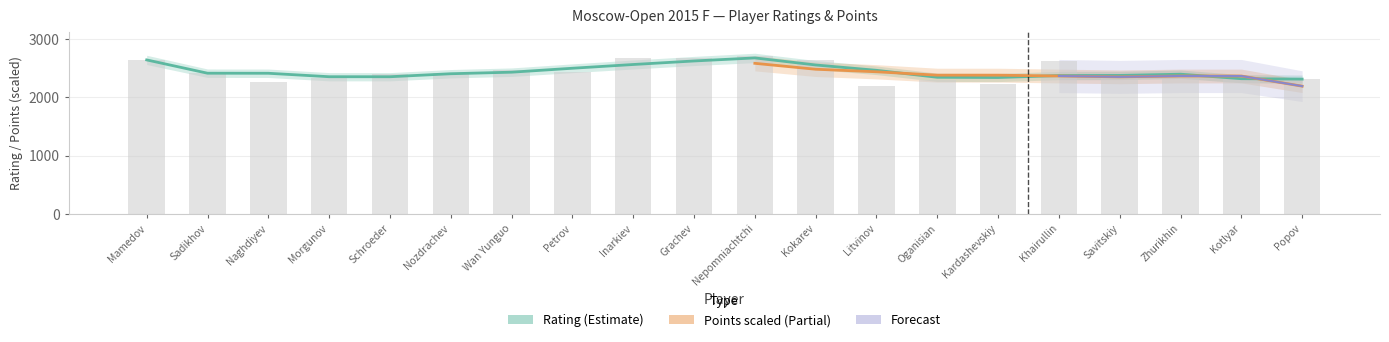

What is the approximate value at Grachev, to the nearest 100?

2700